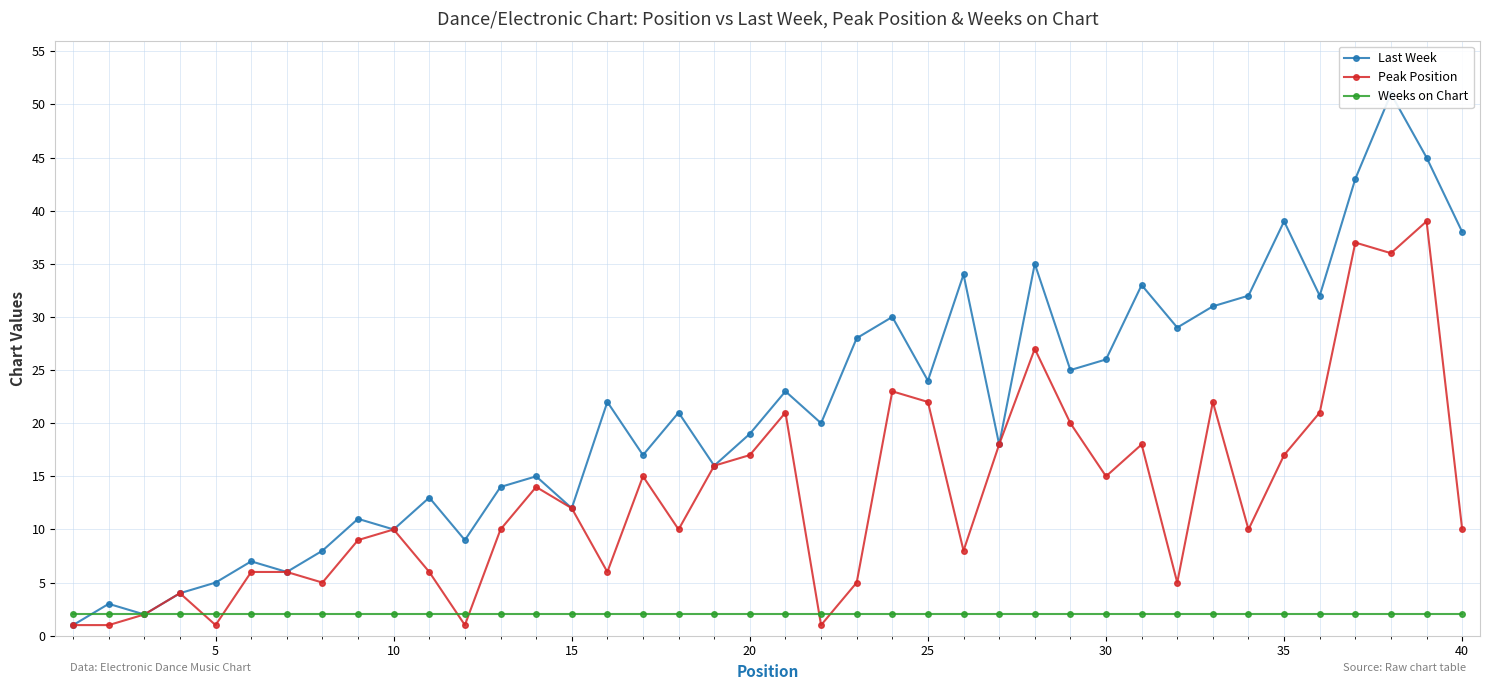

What is the smallest value displayed?

1